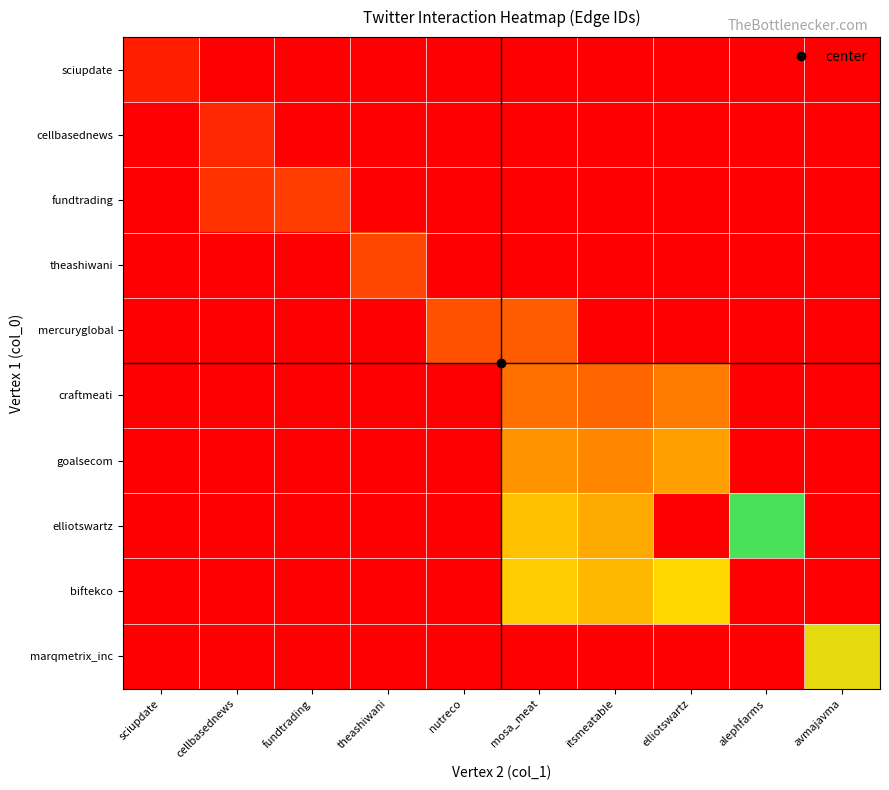

Is the value of goalsecom at mosa_meat greater than the value of biftekco at itsmeatable?

No